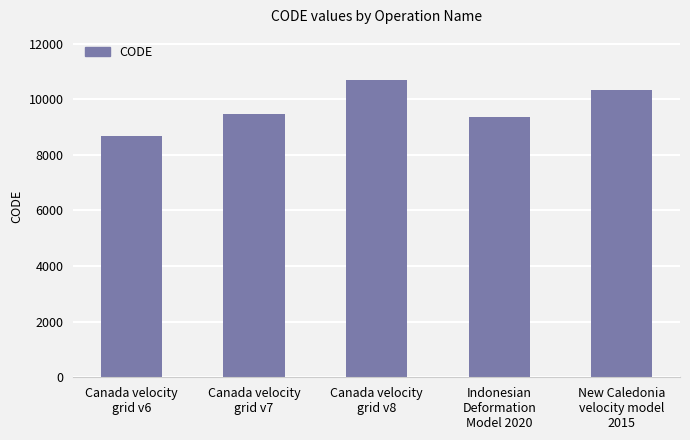

Between Indonesian
Deformation
Model 2020 and Canada velocity
grid v6, which is larger?

Indonesian
Deformation
Model 2020